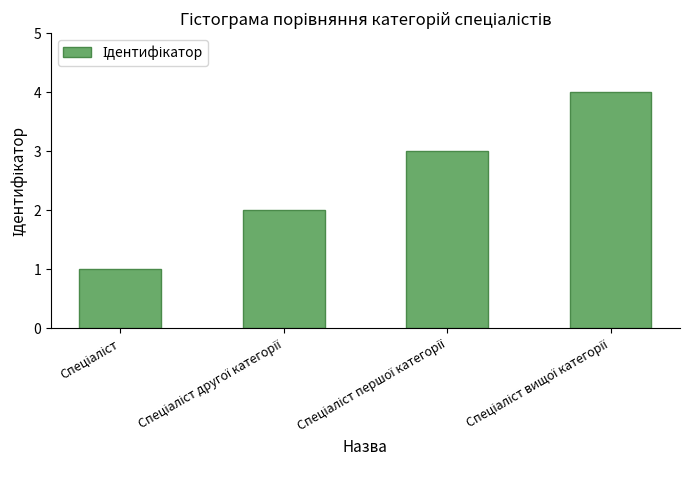

What is the sum of all values?

10